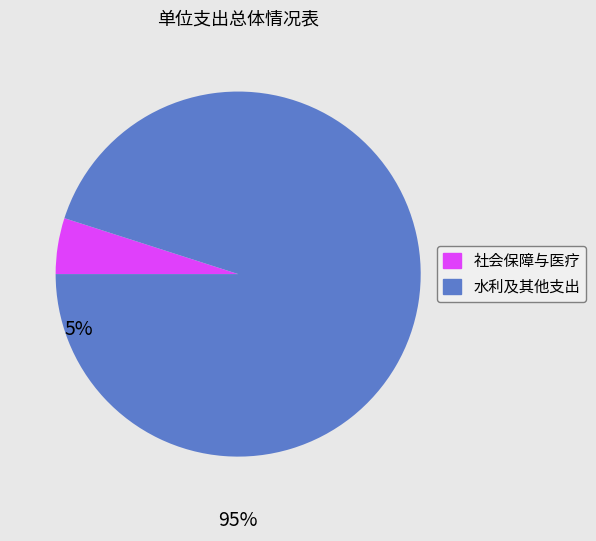

Between 社会保障与医疗 and 水利及其他支出, which is larger?

水利及其他支出